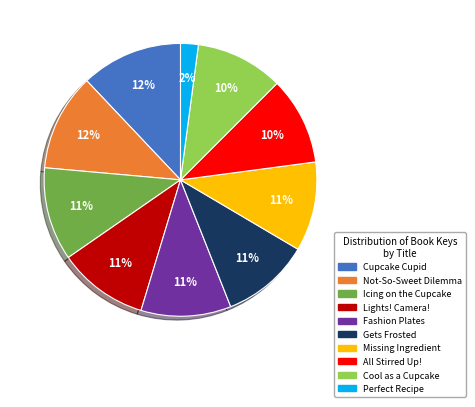

Is it true that Not-So-Sweet Dilemma is 17% of the pie?

False